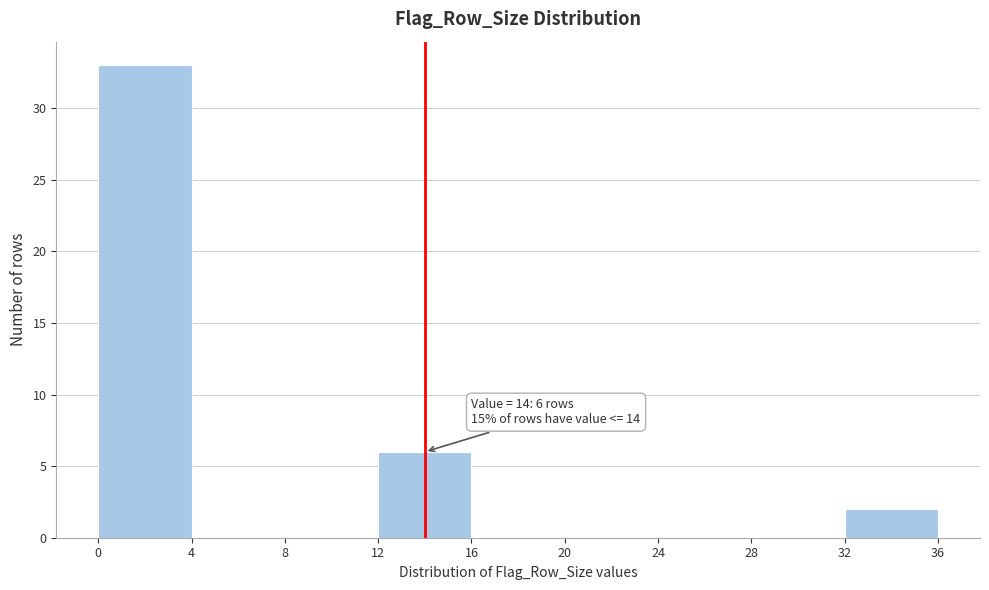

Over which range of the x-axis is the bar tallest?

0 to 4